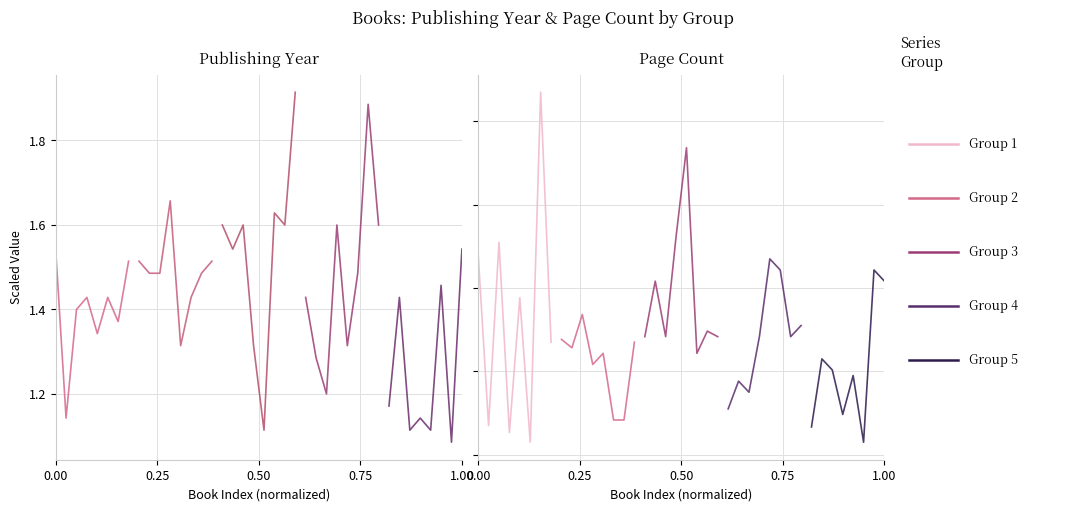

True or false: 464-672 pp has a value of 1.7 at 0.00.

False